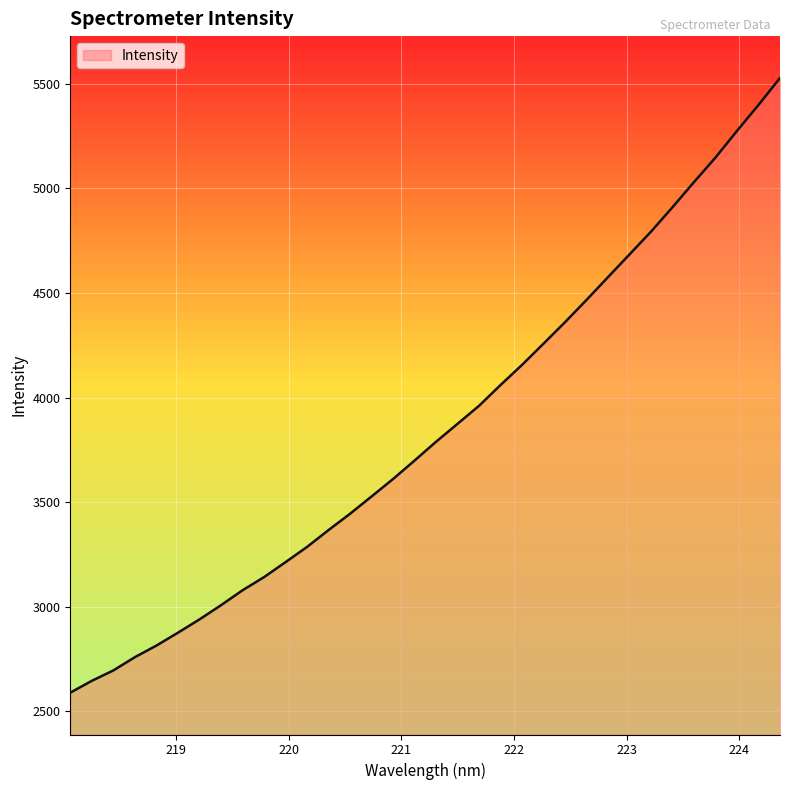

What is the difference between the maximum and minimum values?

2939.2